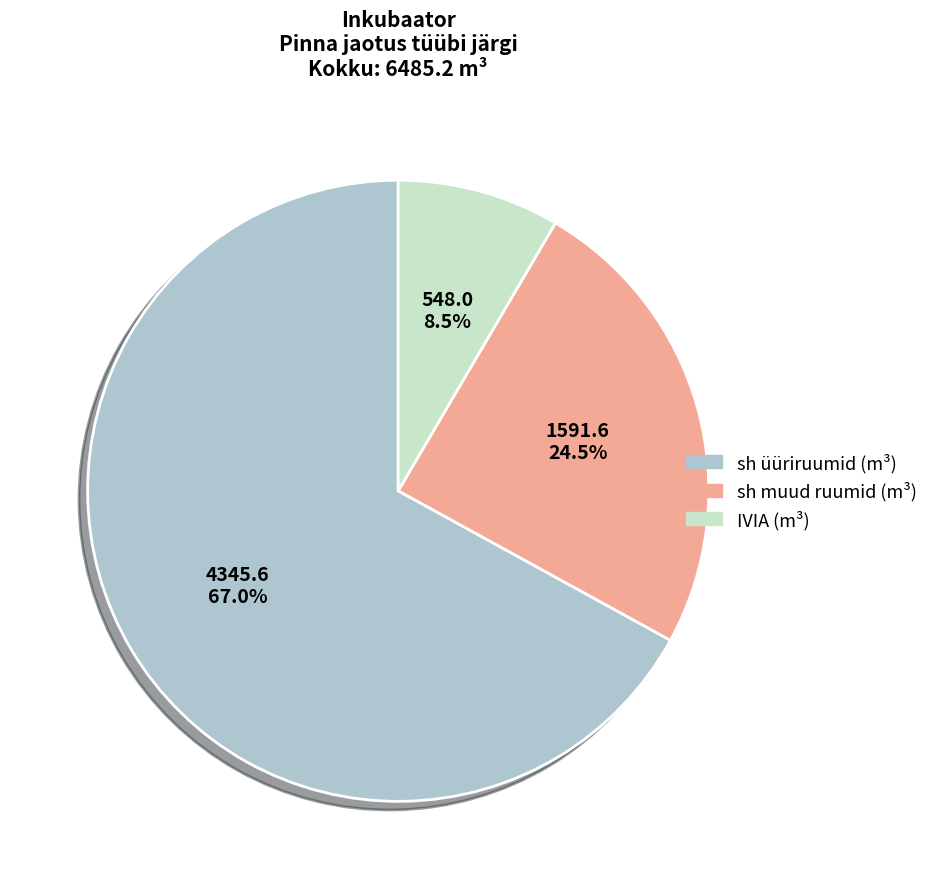

How many slices are in this pie chart?

3